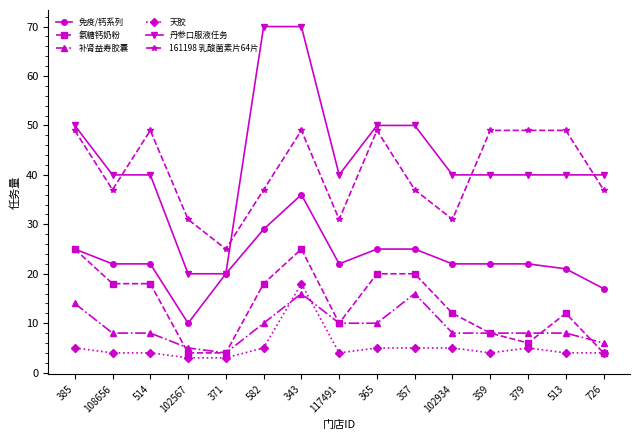

True or false: 氨糖钙奶粉 and 丹参口服液任务 intersect in this chart.

False